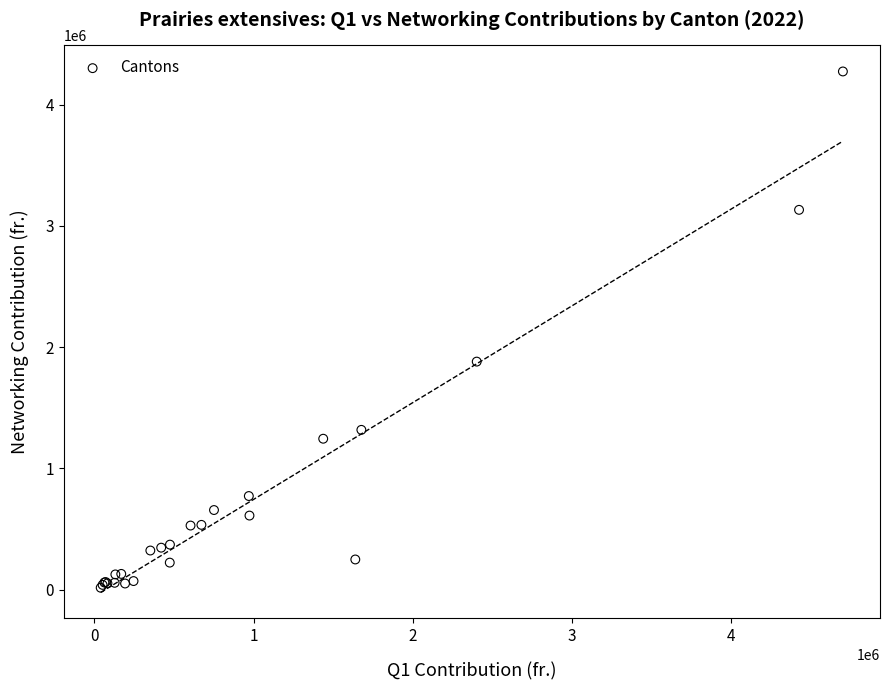

What Y value in the scatter plot is closest to 2145181?

1881265.5